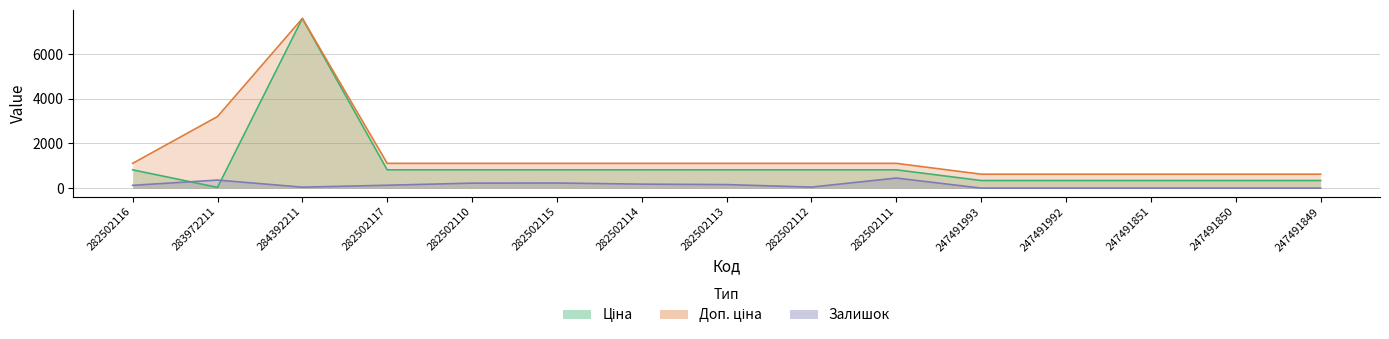

At which category does Залишок reach its first local valley?

284392211